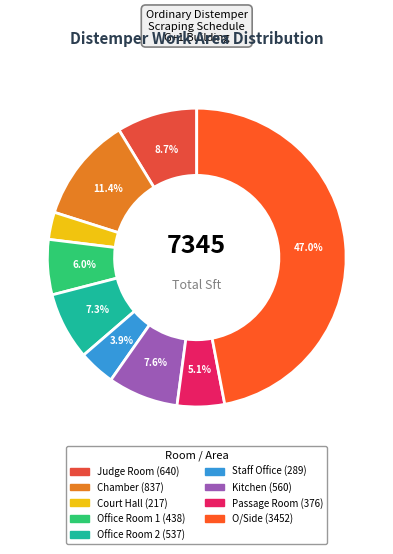

Rank the categories by value from highest to lowest.

O/Side, Chamber, Judge Room, Kitchen, Office Room 2, Office Room 1, Passage Room, Staff Office, Court Hall